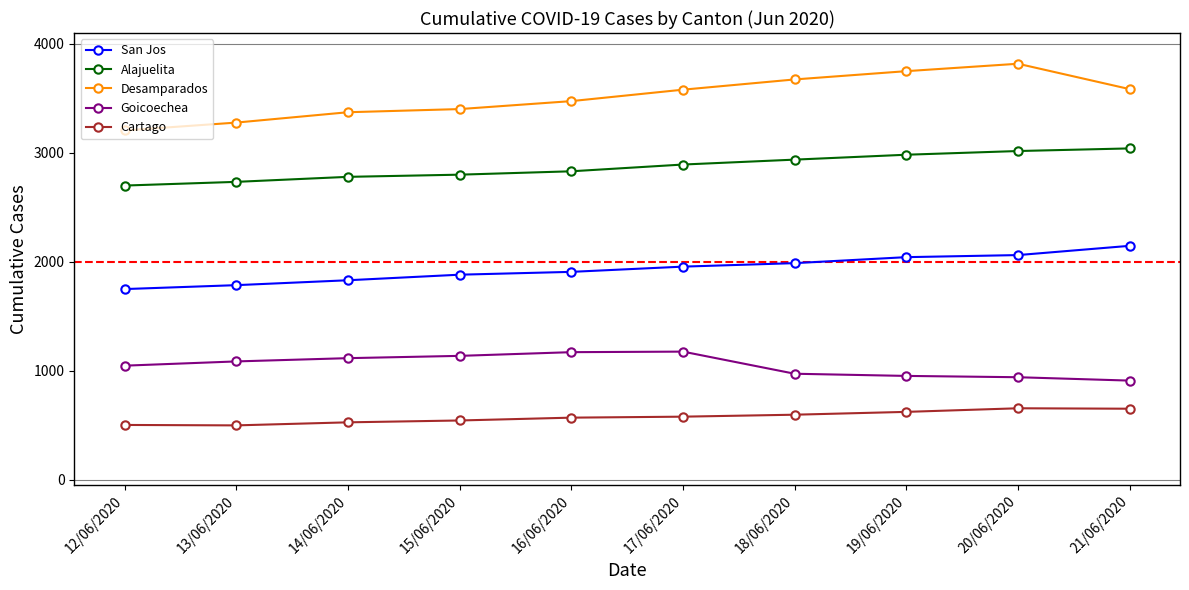

What is the sum of the Alajuelita values at 18/06/2020 and 15/06/2020?

5738